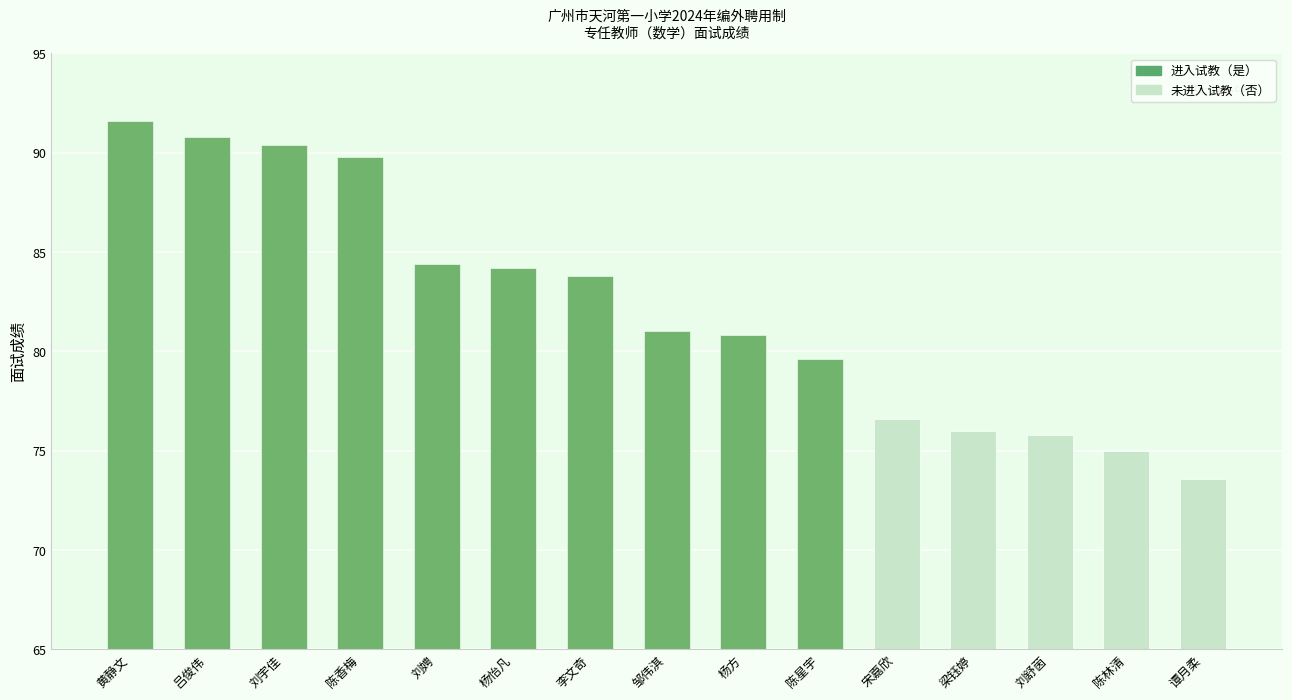

Read the value at 陈香梅.

89.8